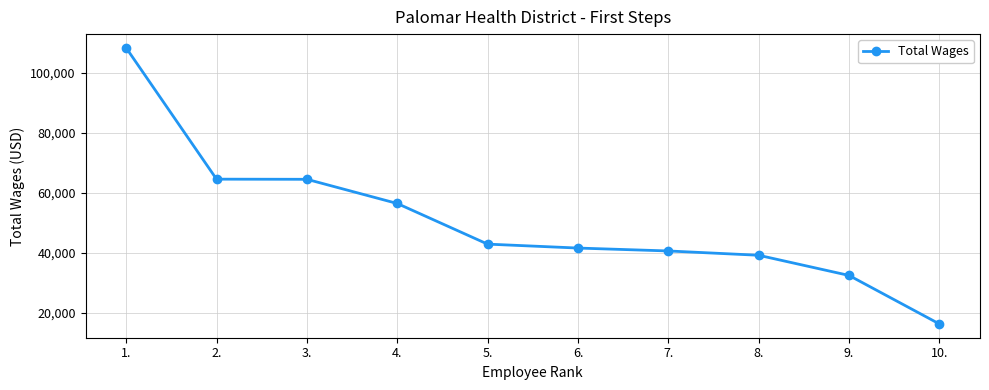

Read the value at 6..

41565